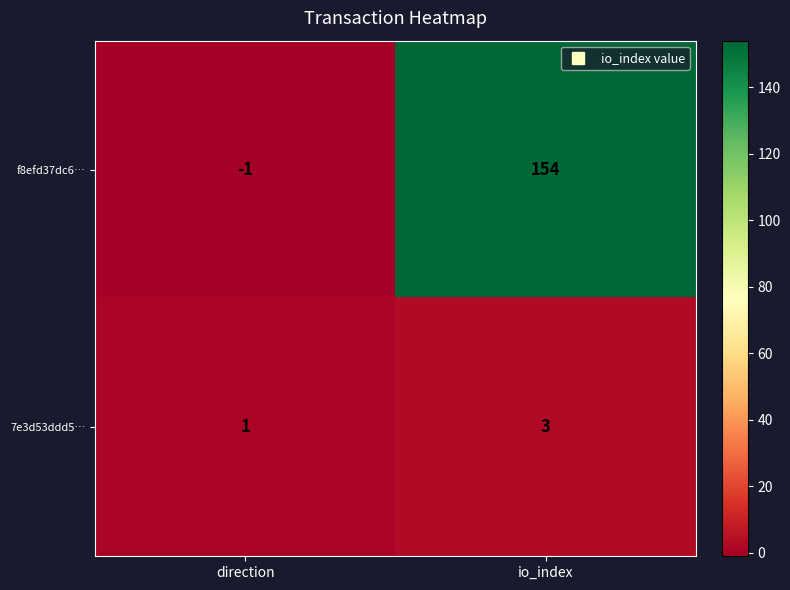

What is the difference between the maximum and minimum values in the f8efd37dc6… series?

155